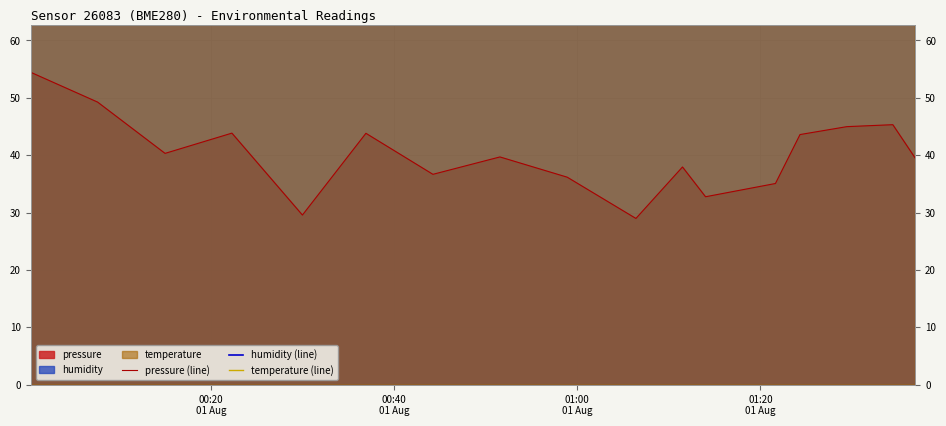

What is the highest value of the pressure (line) series?

54.4